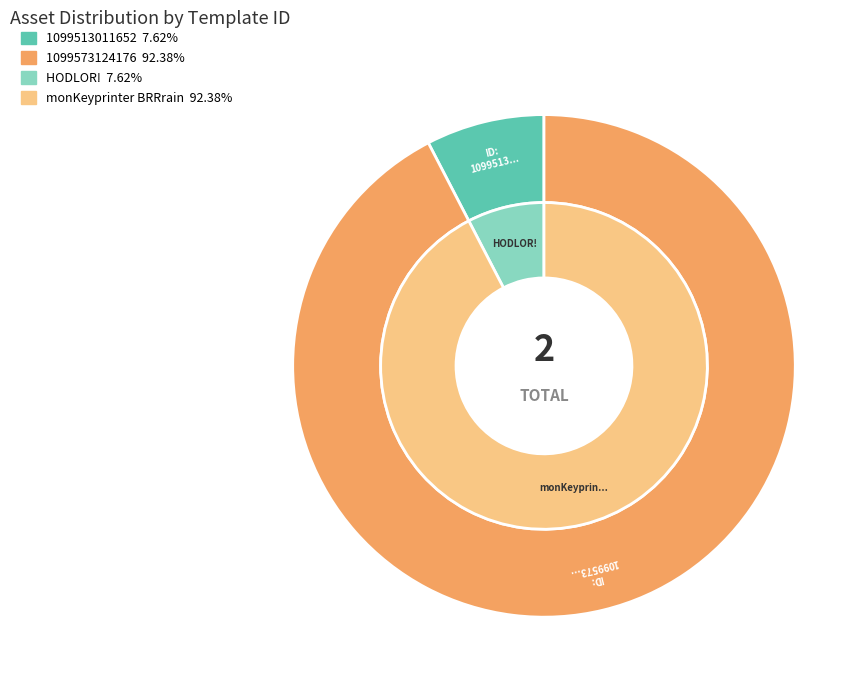

To the nearest percent, what is the average slice percentage?

50%